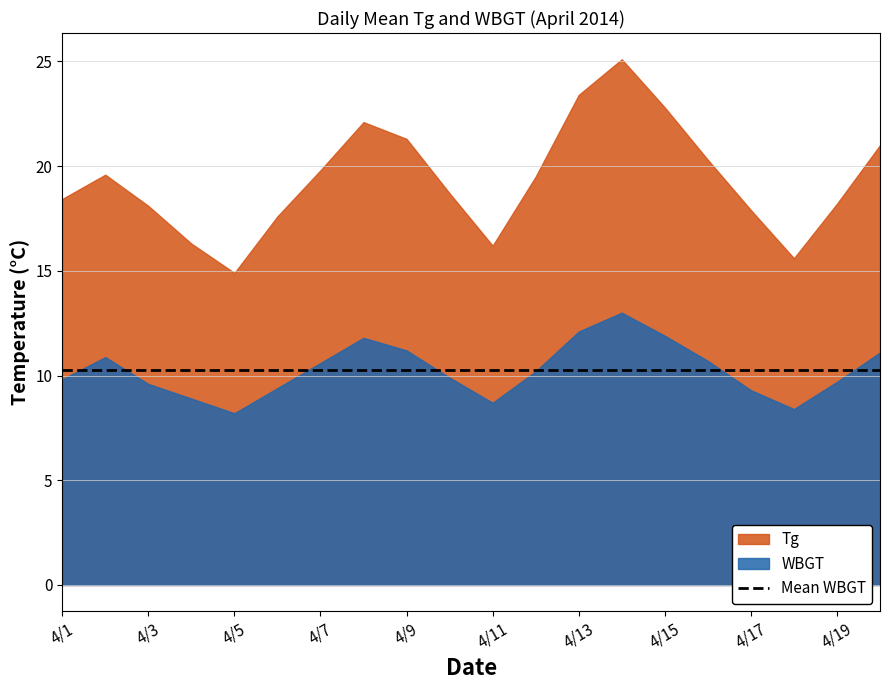

How many series are shown in this chart?

2